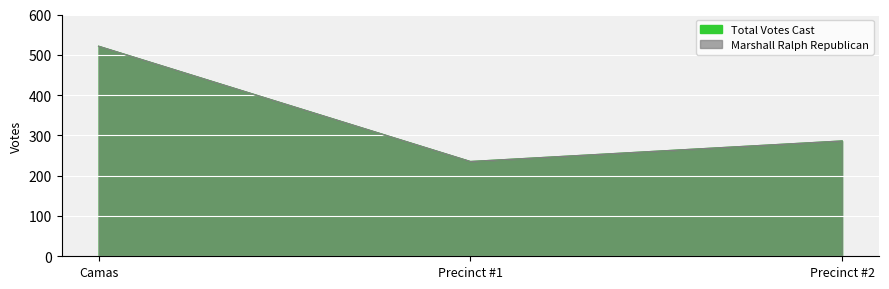

At which category is the sum across all series the highest?

Camas